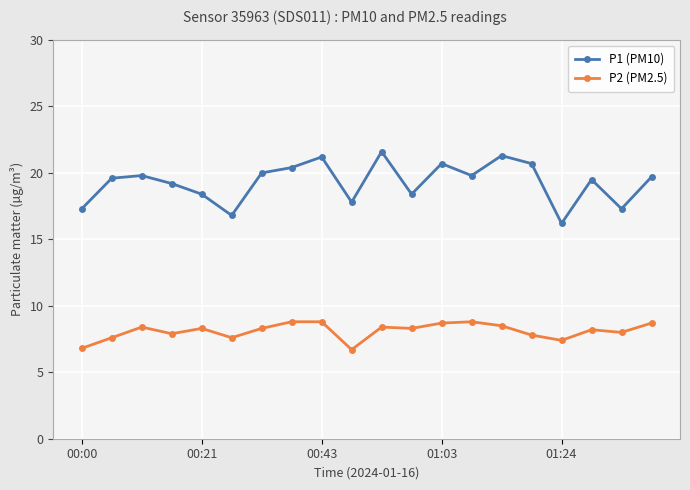

Which series has the largest range (max minus min)?

P1 (PM10)